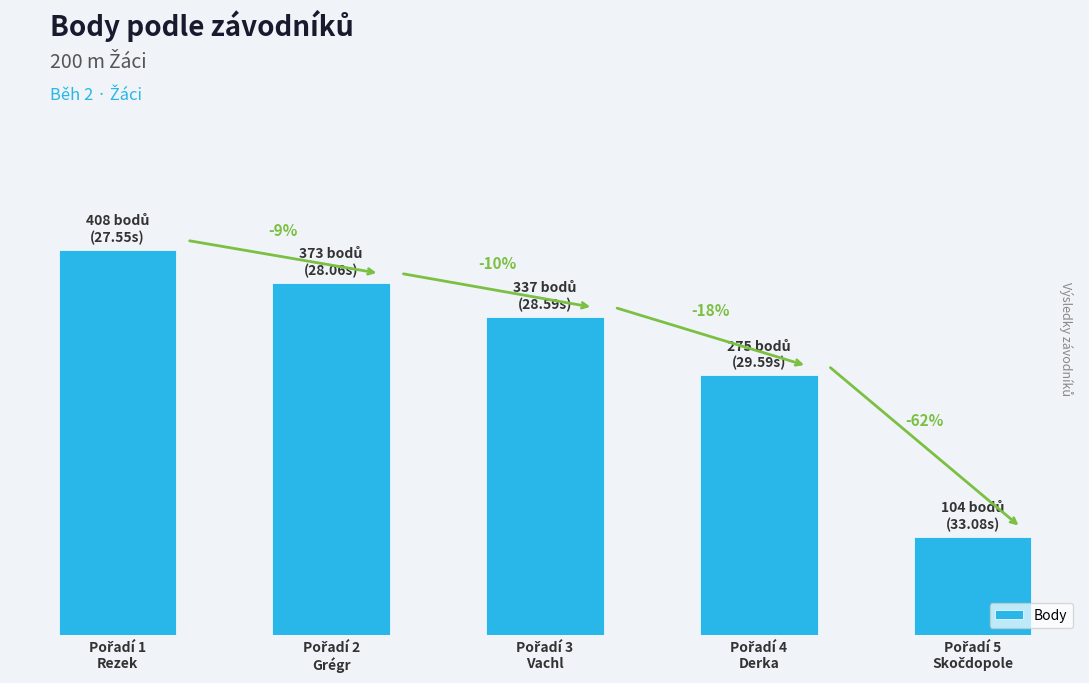

Rank the categories by value from highest to lowest.

Pořadí 1
Rezek, Pořadí 2
Grégr, Pořadí 3
Vachl, Pořadí 4
Derka, Pořadí 5
Skočdopole